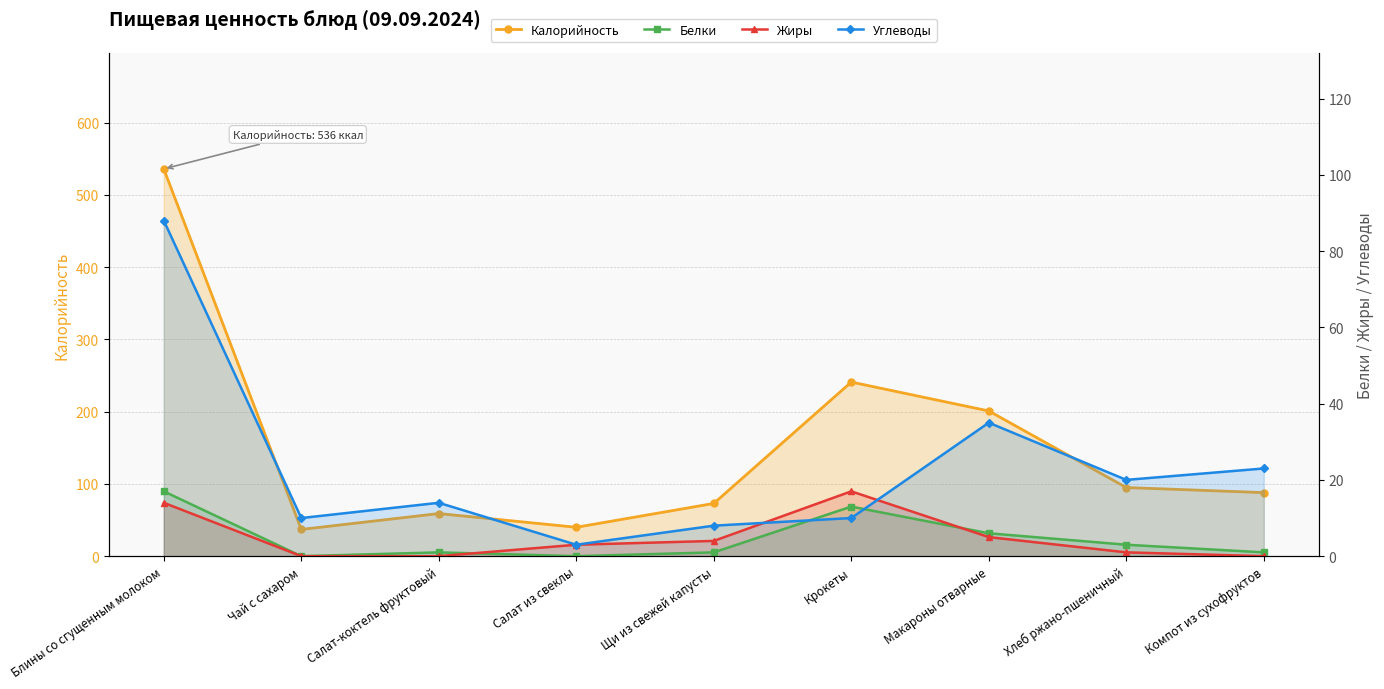

What are all the series names shown in the legend?

Калорийность, Белки, Жиры, Углеводы